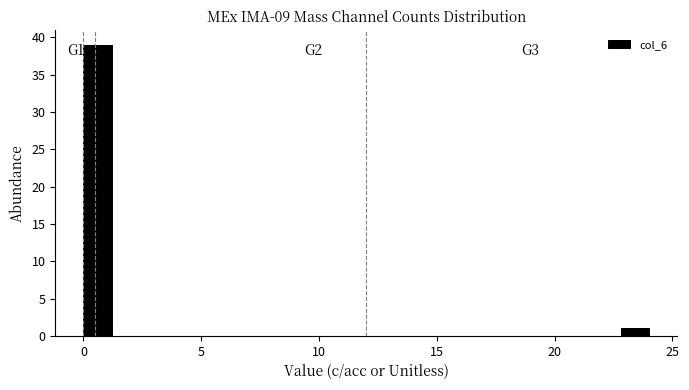

Read against the x-axis, roughly where is the centre of the tallest bar?

0.5